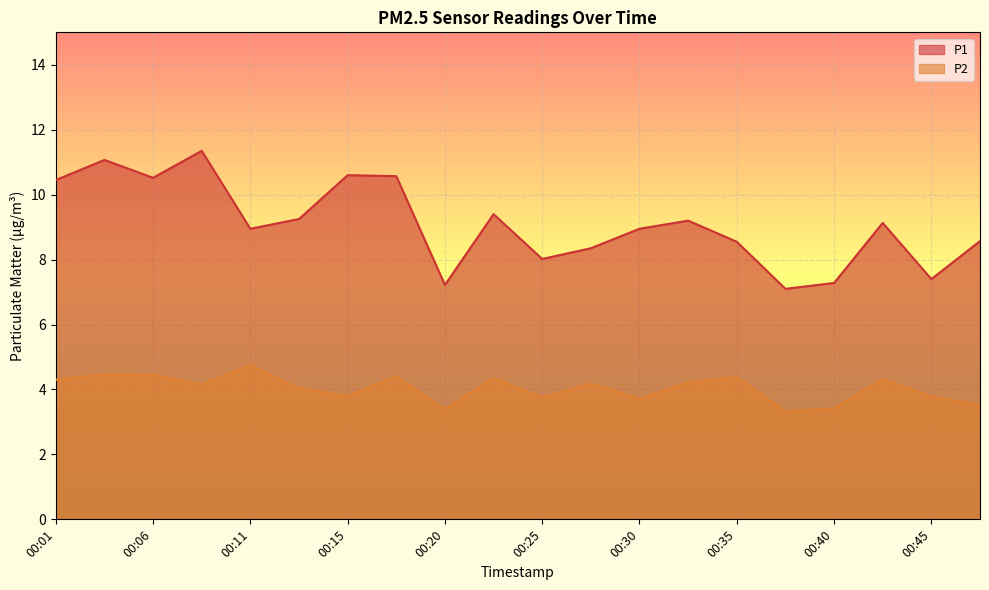

The value of P1 at 00:35 is 8.6. True or false?

True